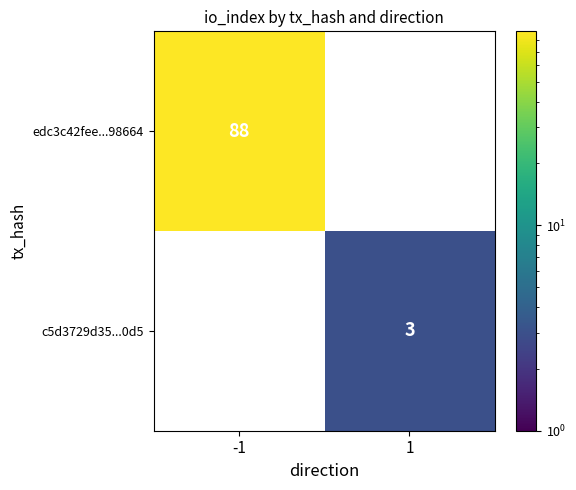

The edc3c42fee...98664 series shows 88 at -1. True or false?

True